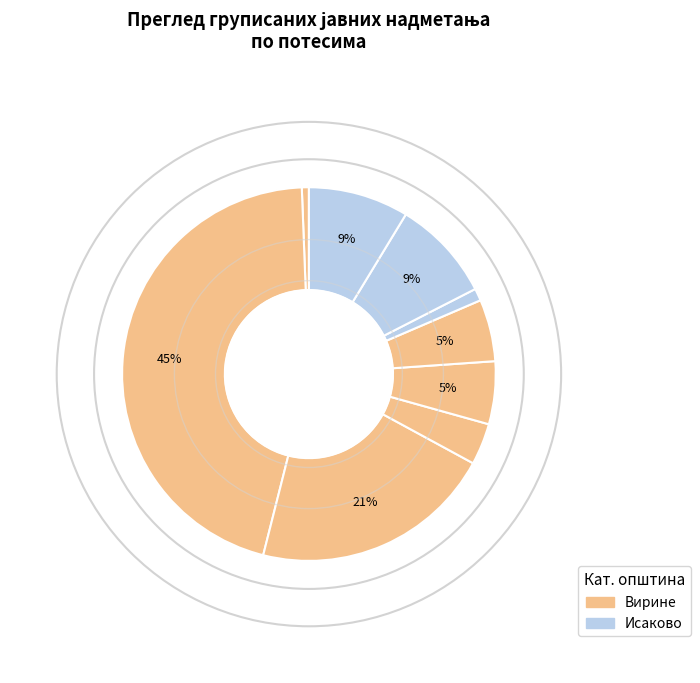

How many segments does this pie chart have?

9